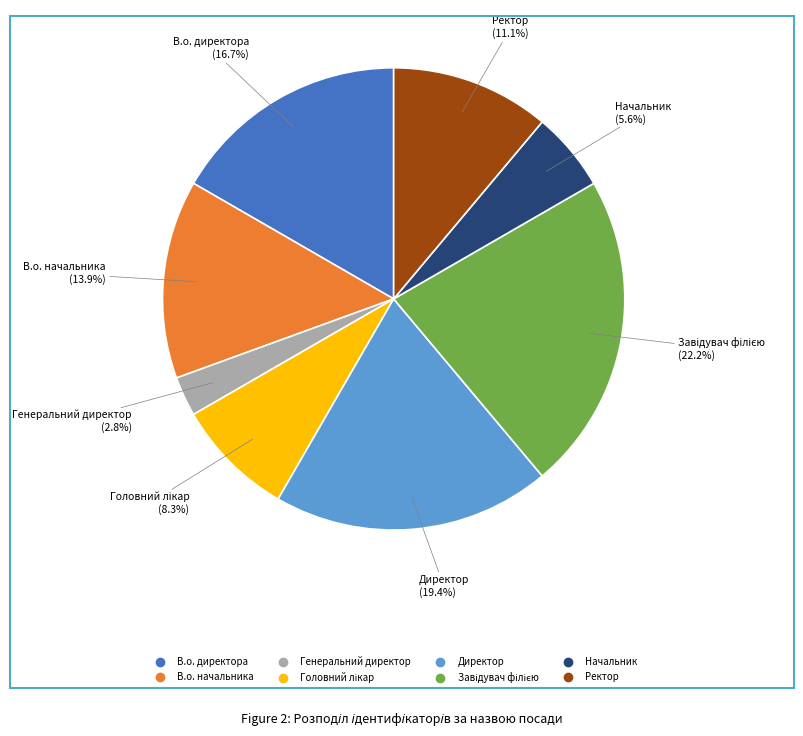

Approximately how many times larger is the value at В.о. директора compared to Ректор?

1.5